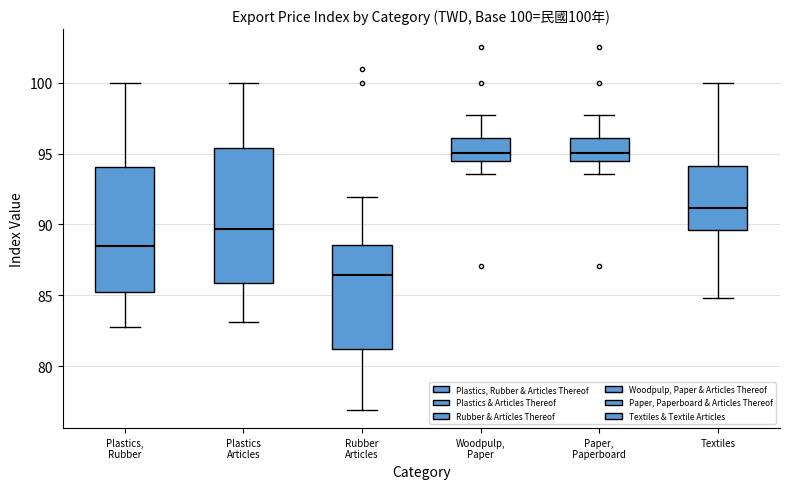

Which box has the lowest median line?

Rubber Articles